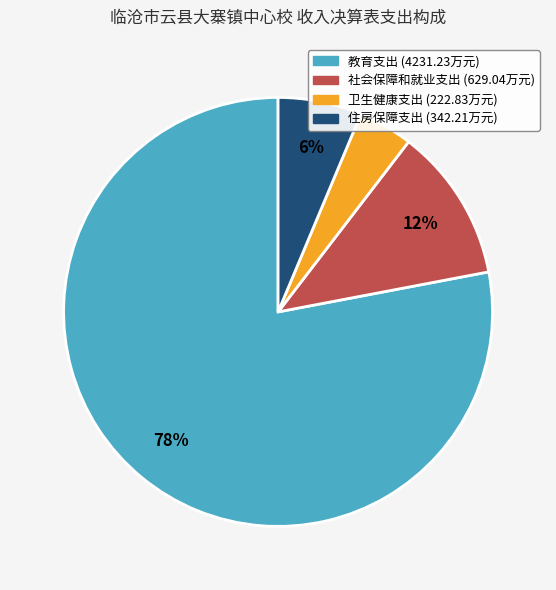

Which slice is the smallest?

卫生健康支出